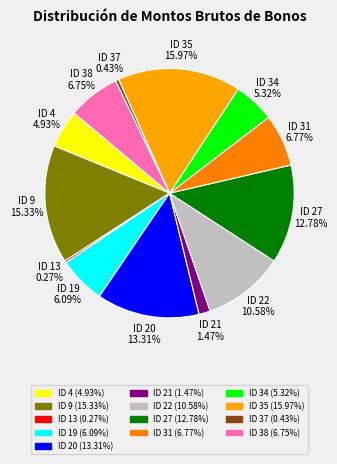

Which category has the biggest portion of the pie?

ID 35